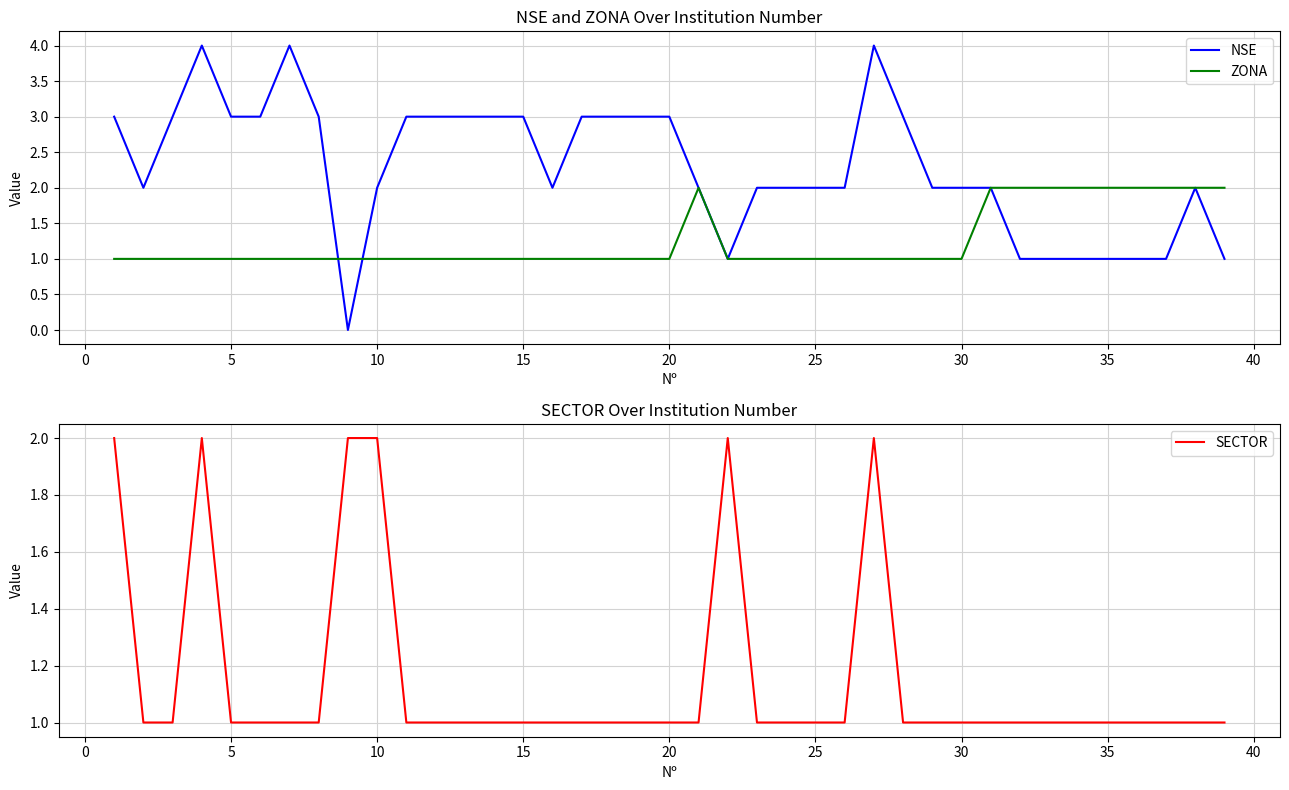

The value of ZONA at 5 is 0. True or false?

False